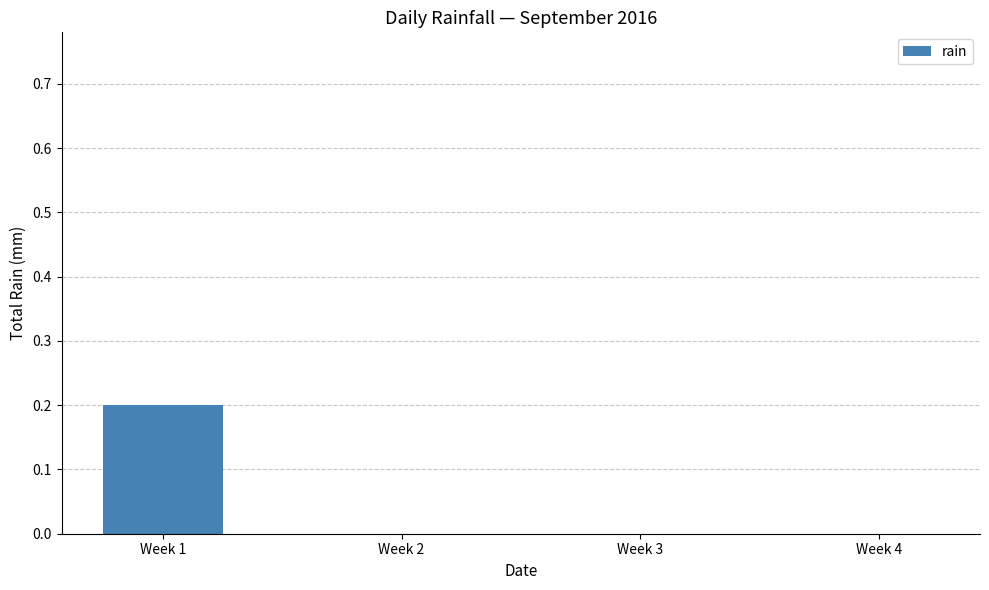

Which has a higher value, Week 2 or Week 1?

Week 1